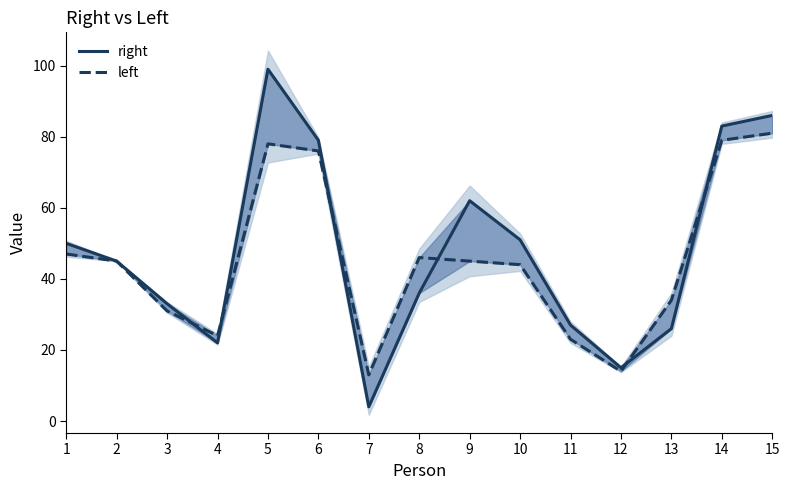

What are all the series names shown in the legend?

right, left